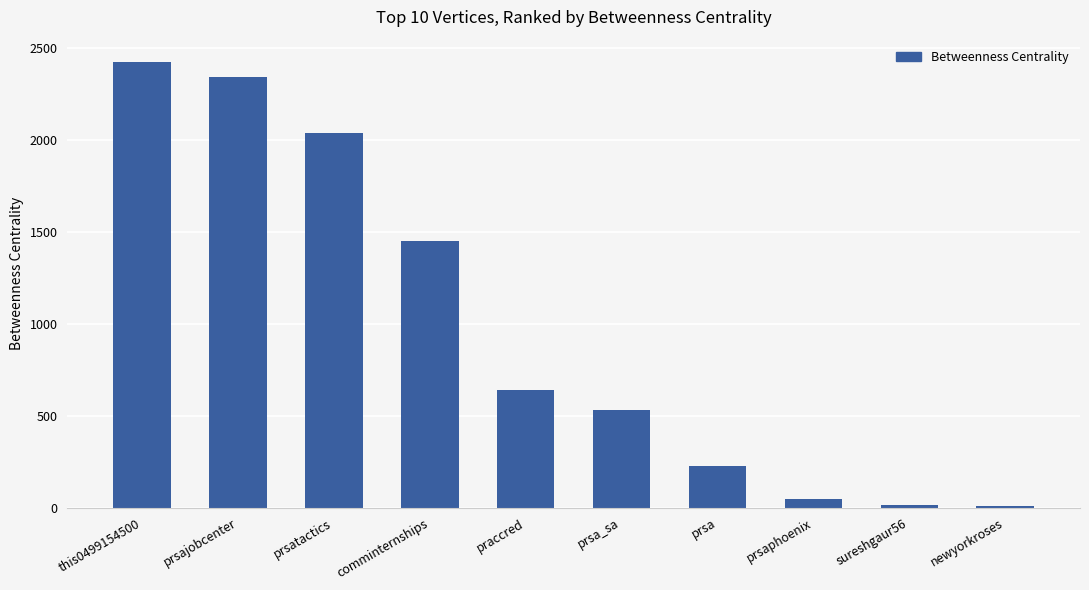

What is the difference between the maximum and minimum values?

2415.0